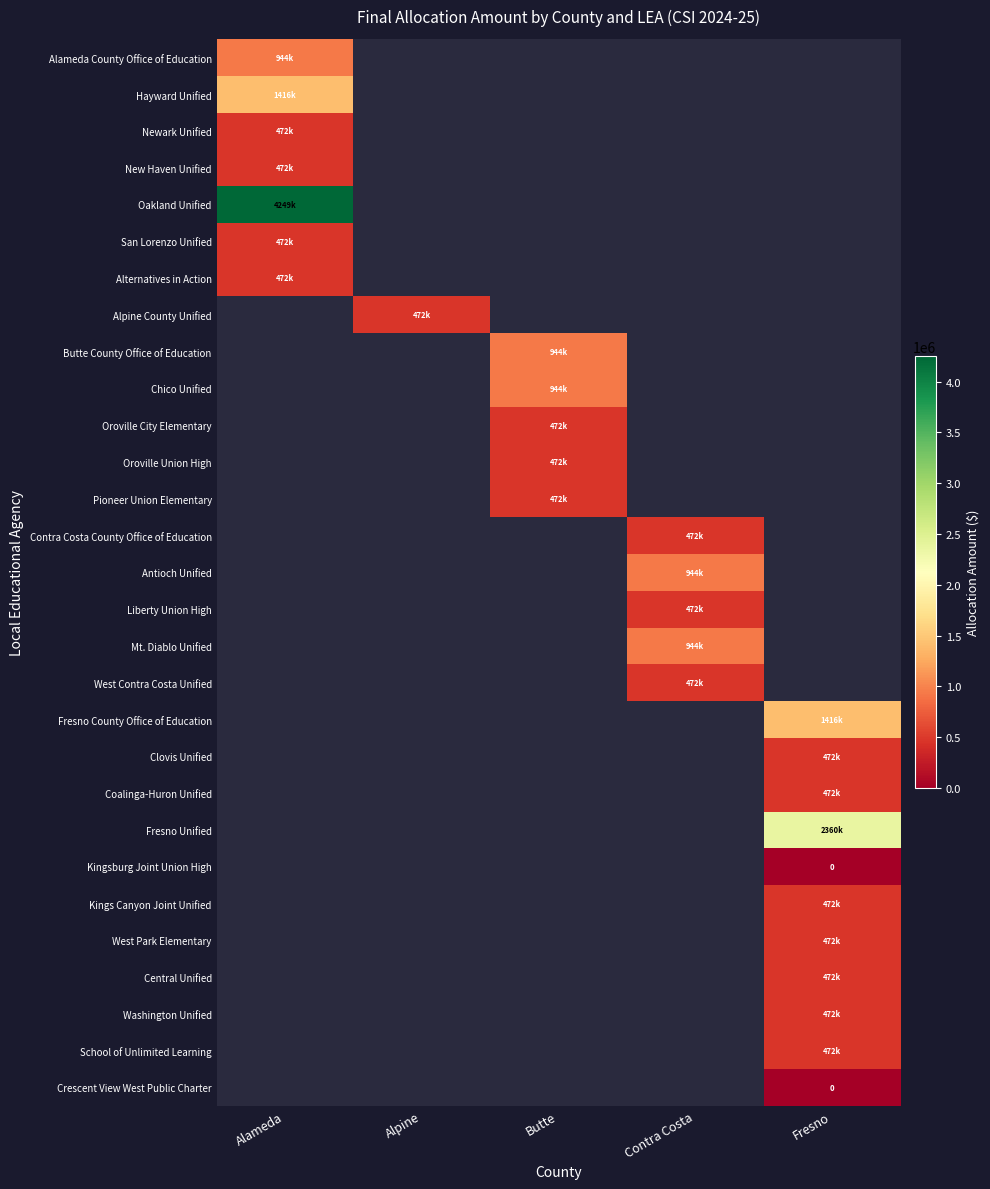

At which label does San Lorenzo Unified reach its minimum?

Alameda